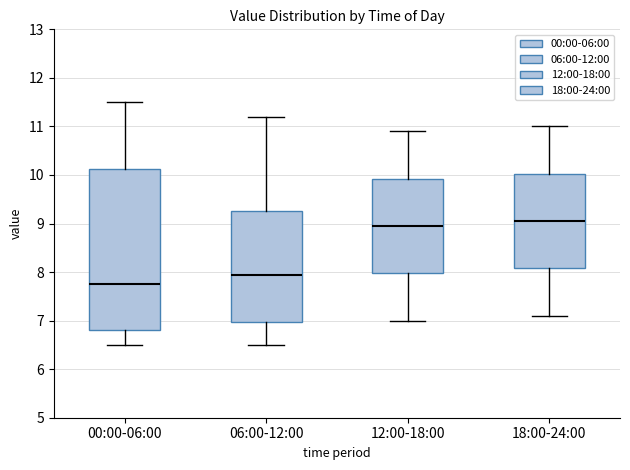

Reading left to right, transcribe this box plot: for each box, give where its median line is, the range the box spans, and where its two whiskers end, as read against the y-axis. The values are not printed on the chart, so give them approximately, as read against the axis.

00:00-06:00: median 7.8, box 6.8 to 10.1, whiskers 6.5 to 11.5
06:00-12:00: median 8.0, box 7.0 to 9.3, whiskers 6.5 to 11.2
12:00-18:00: median 9.0, box 8.0 to 9.9, whiskers 7.0 to 10.9
18:00-24:00: median 9.1, box 8.1 to 10.0, whiskers 7.1 to 11.0